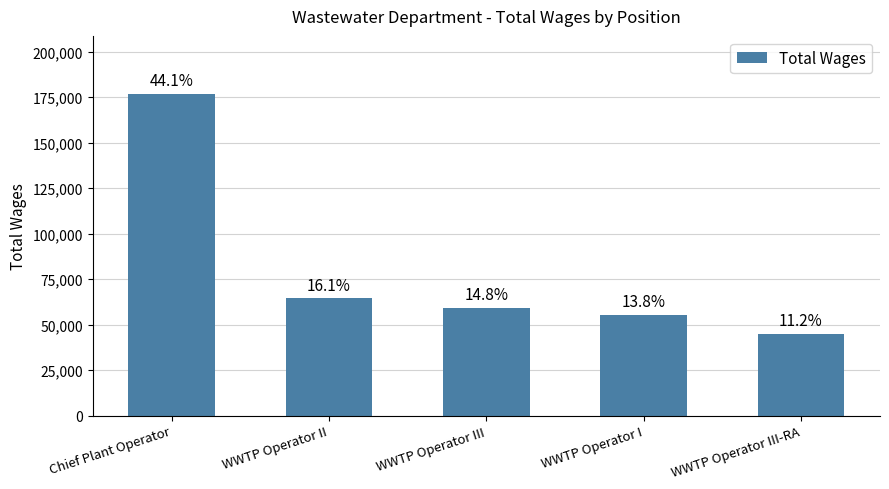

Reading left to right, transcribe all the data shown in this chart.

176800	64440	59203	55282	44880